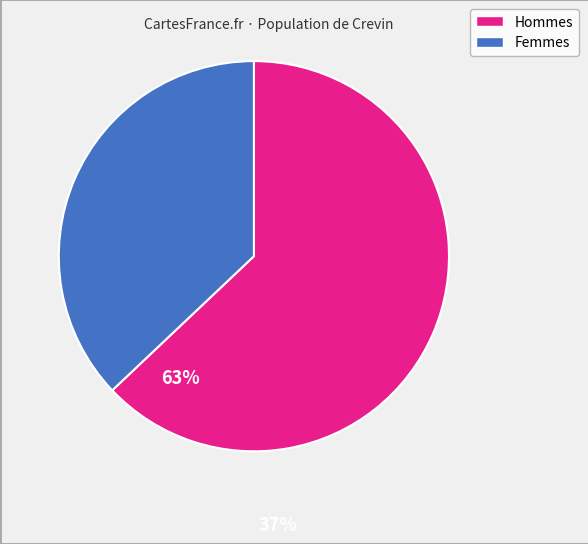

Does any single category account for the majority?

Yes